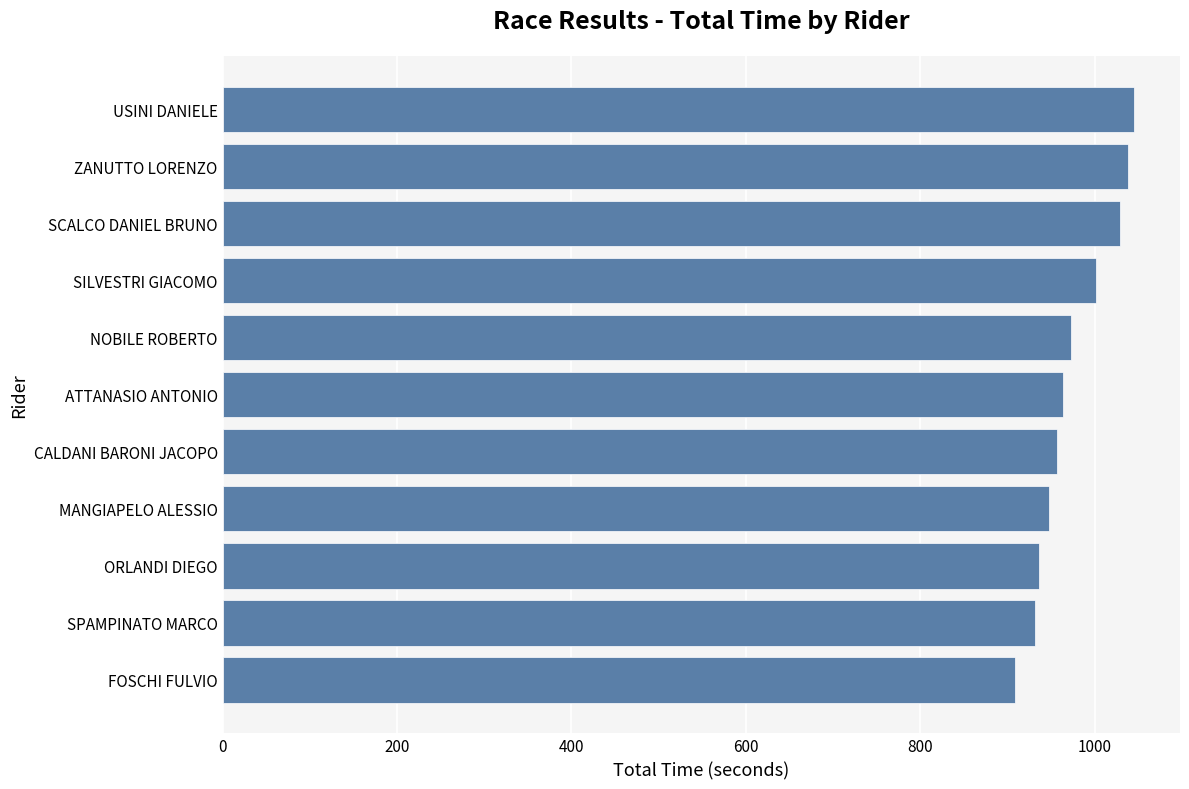

At which category does the chart reach its minimum across all series?

FOSCHI FULVIO